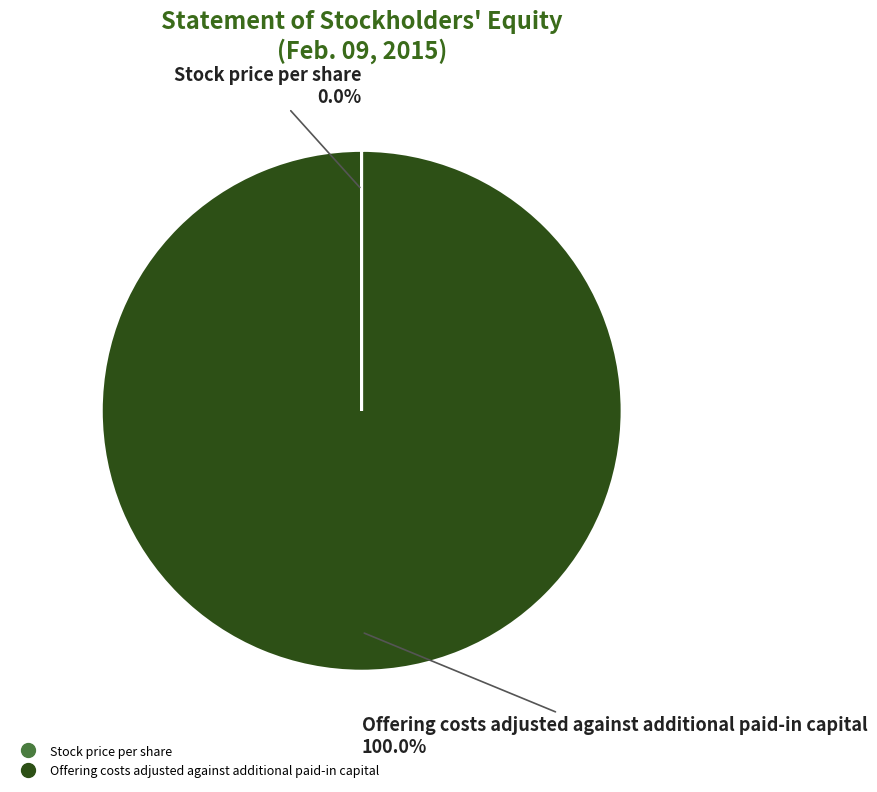

Is there any slice that represents more than half of the pie?

Yes